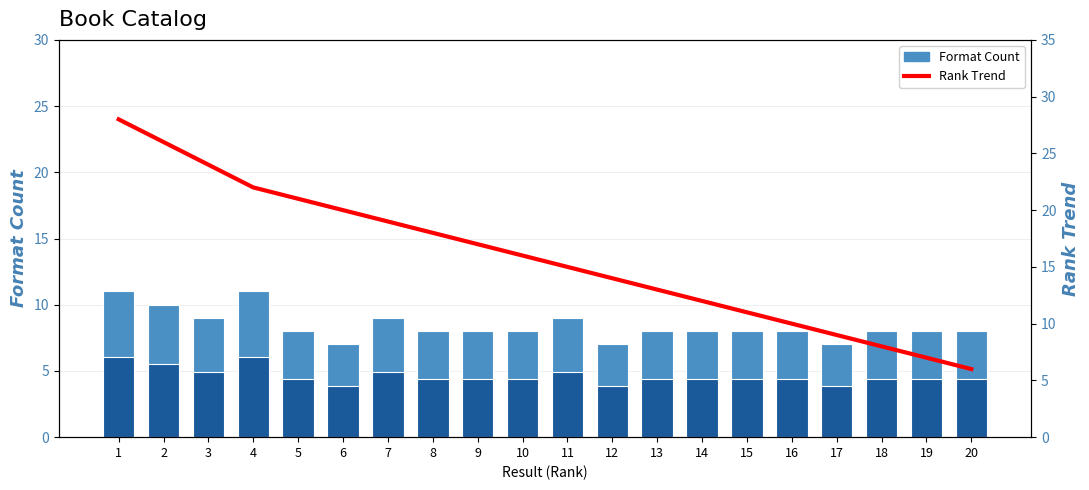

How many data points in Rank Trend are above 16?

9